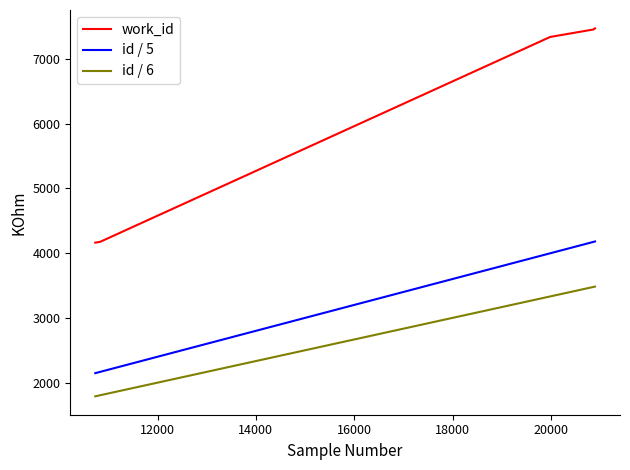

Which series has the largest range (max minus min)?

work_id